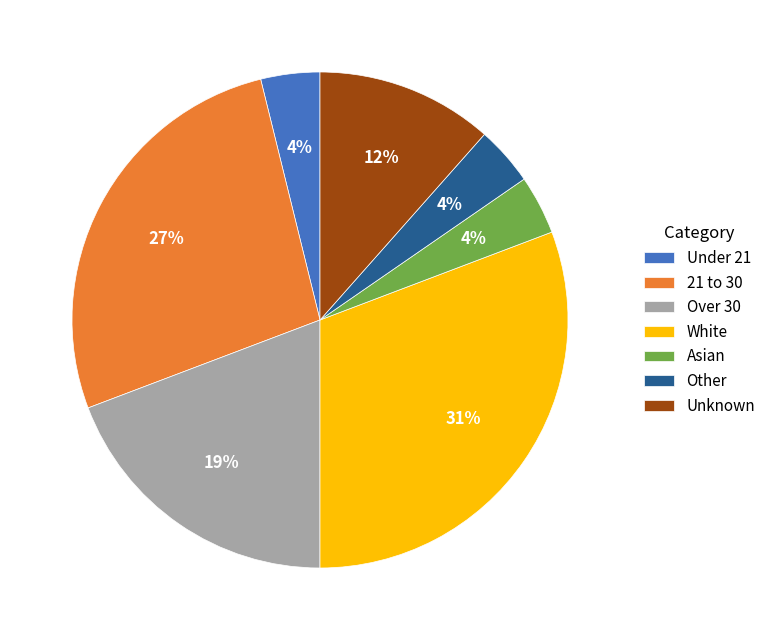

Is Asian the majority of the pie?

No